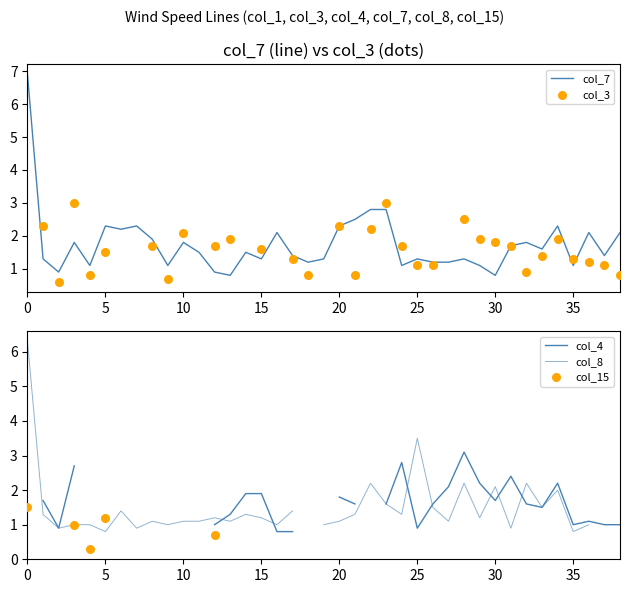

At how many categories does at least one series exceed 1?

38